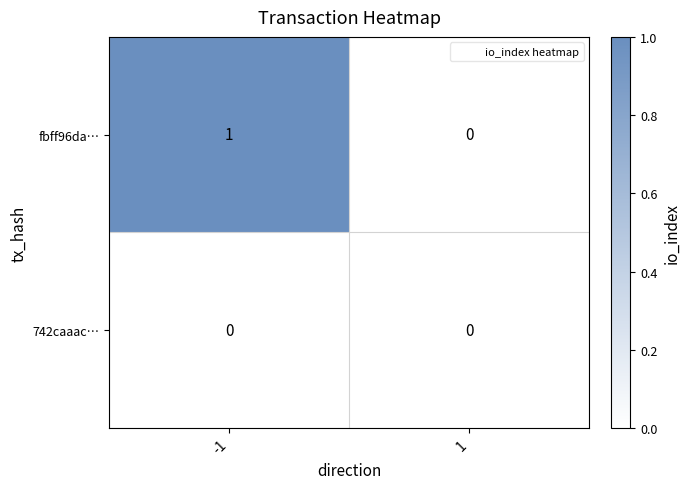

The 742caaac… series shows 0 at 1. True or false?

True